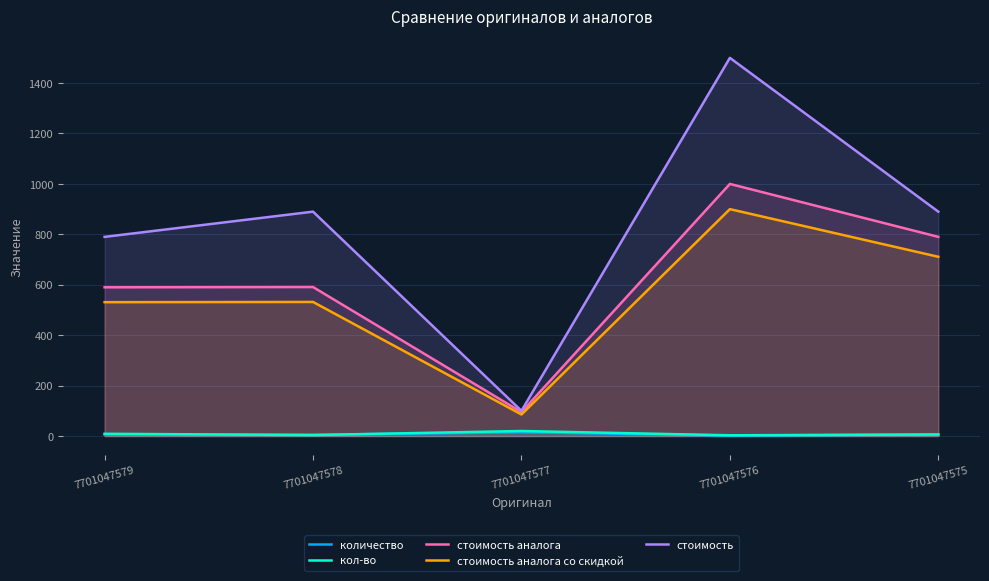

What are all the series names shown in the legend?

количество, кол-во, стоимость аналога, стоимость аналога со скидкой, стоимость